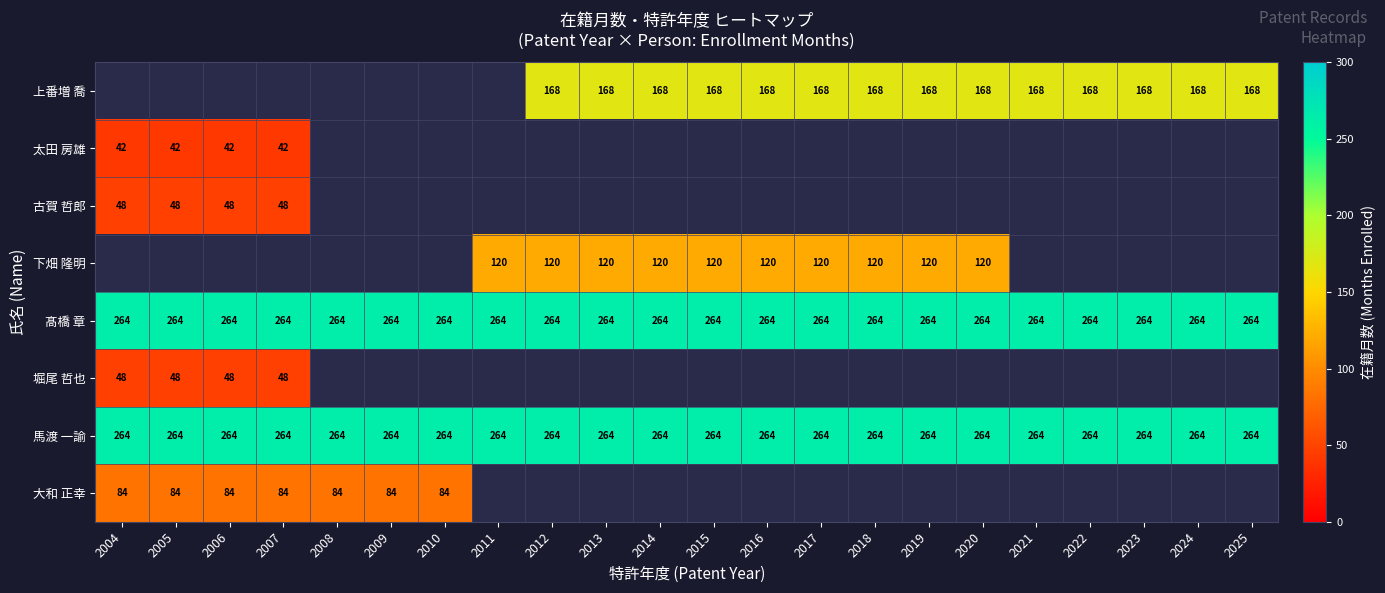

How many distinct data groups are displayed?

8